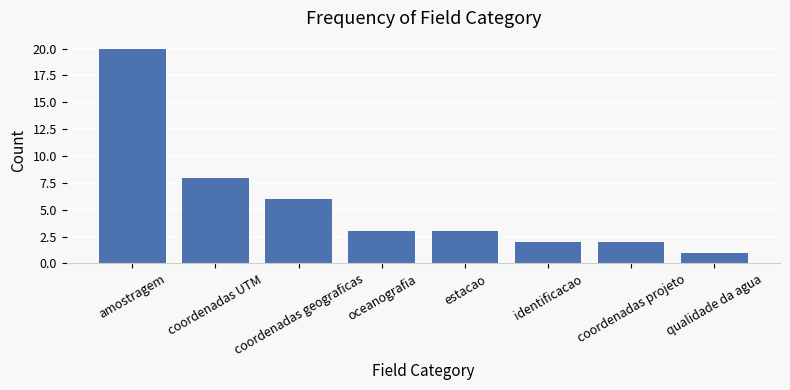

What is the greatest value displayed?

20